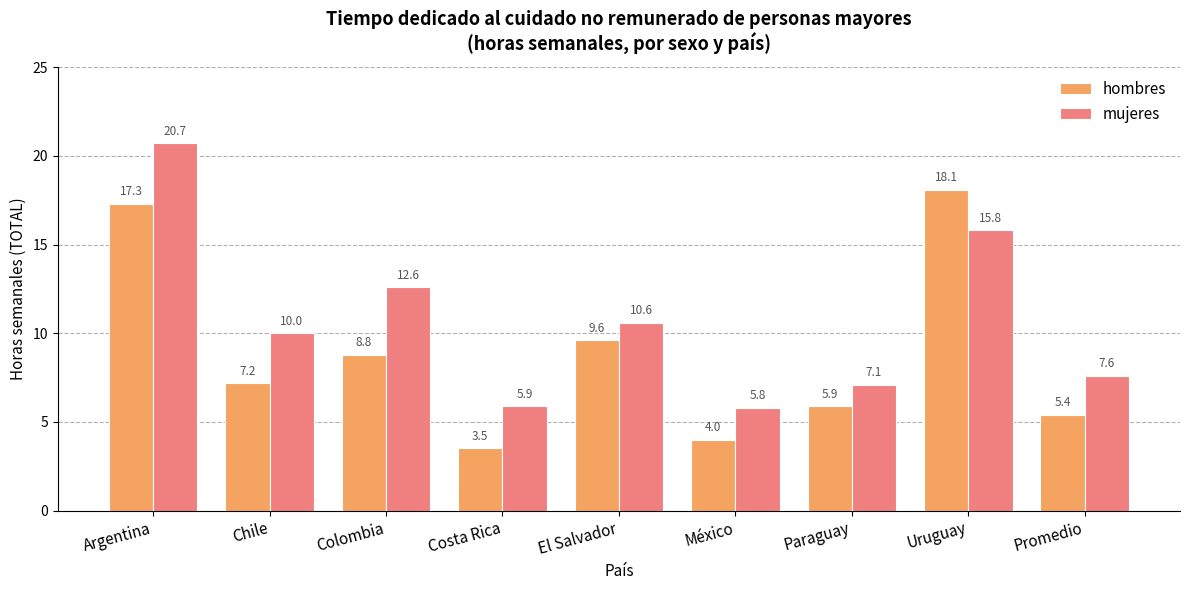

How many series are shown in this chart?

2